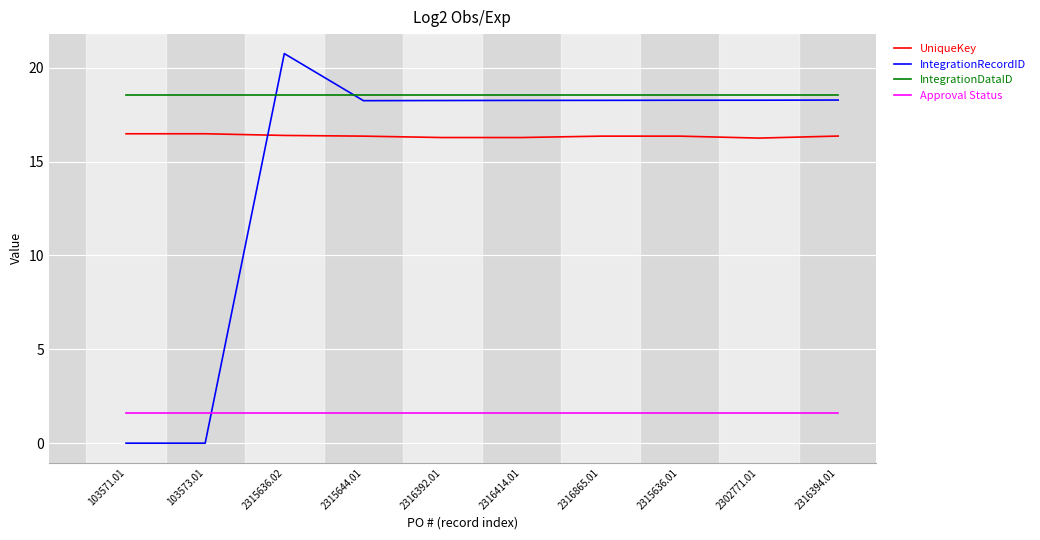

True or false: Approval Status and UniqueKey intersect in this chart.

False